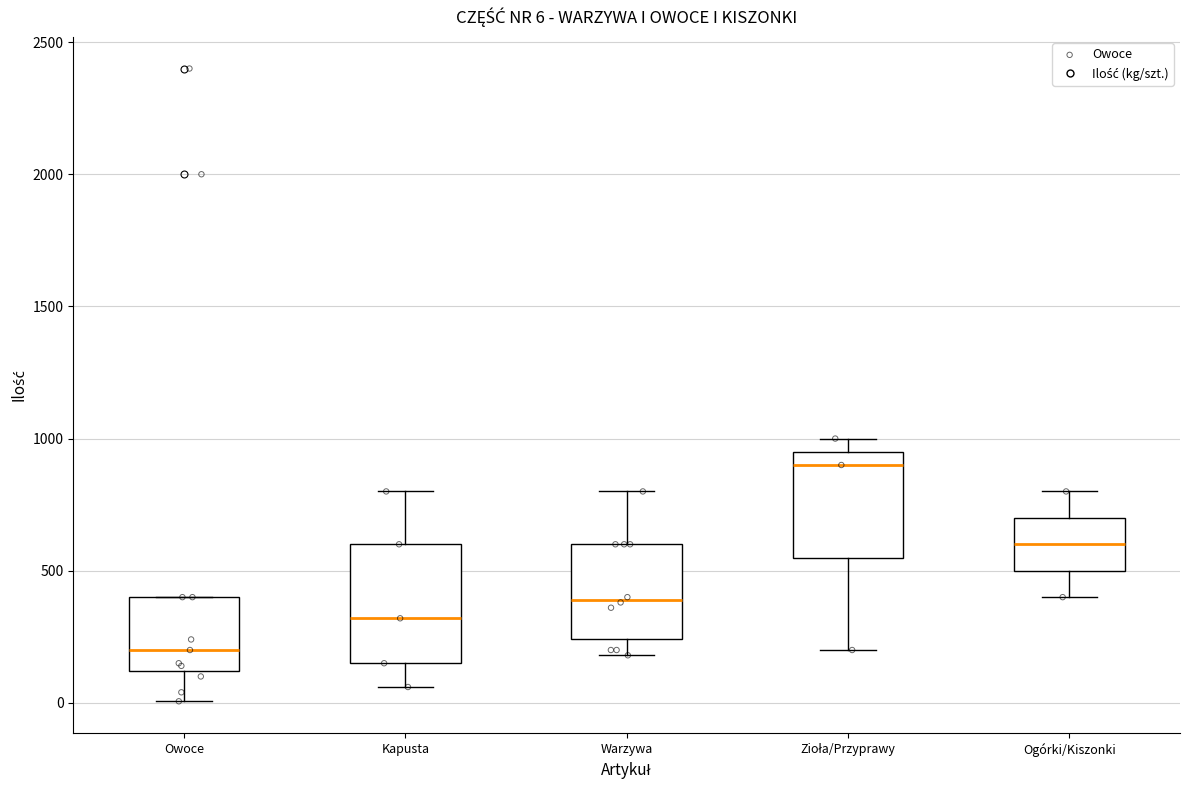

Which box's median line is the lowest?

Owoce